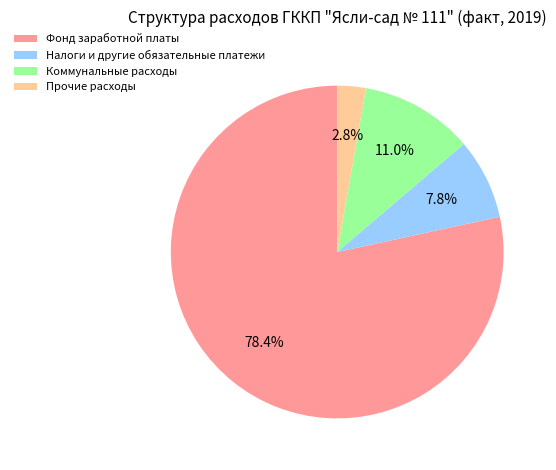

To the nearest percent, what is the combined percentage of Коммунальные расходы and Прочие расходы?

14%